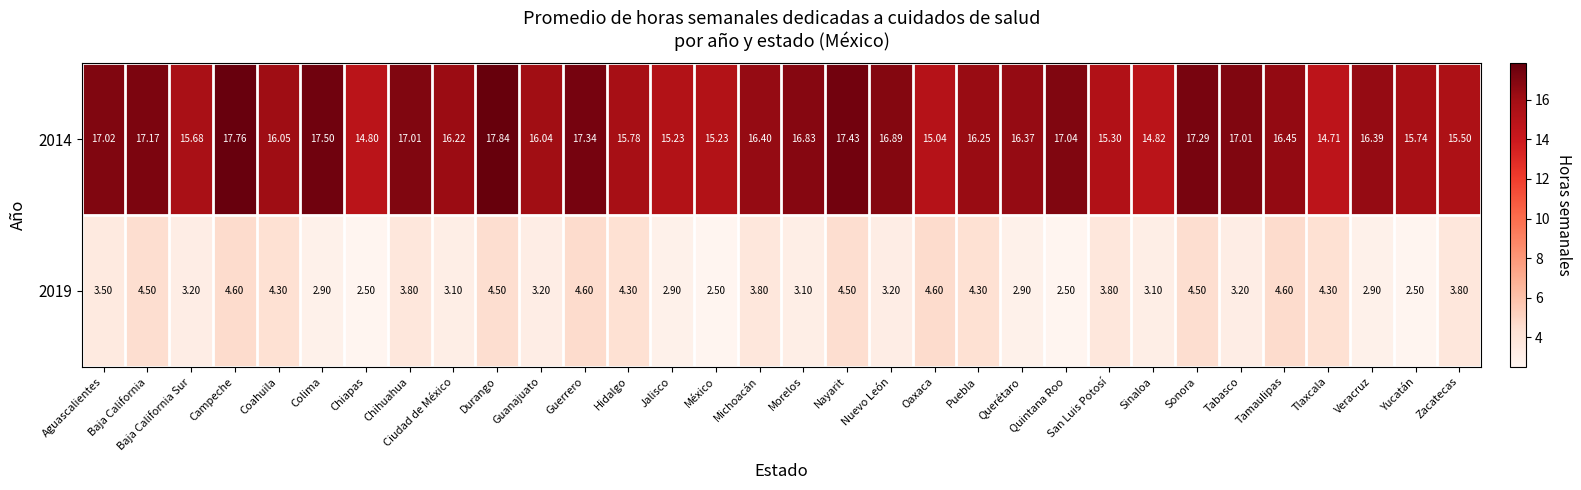

Where does the 2019 series first go above 3?

Aguascalientes